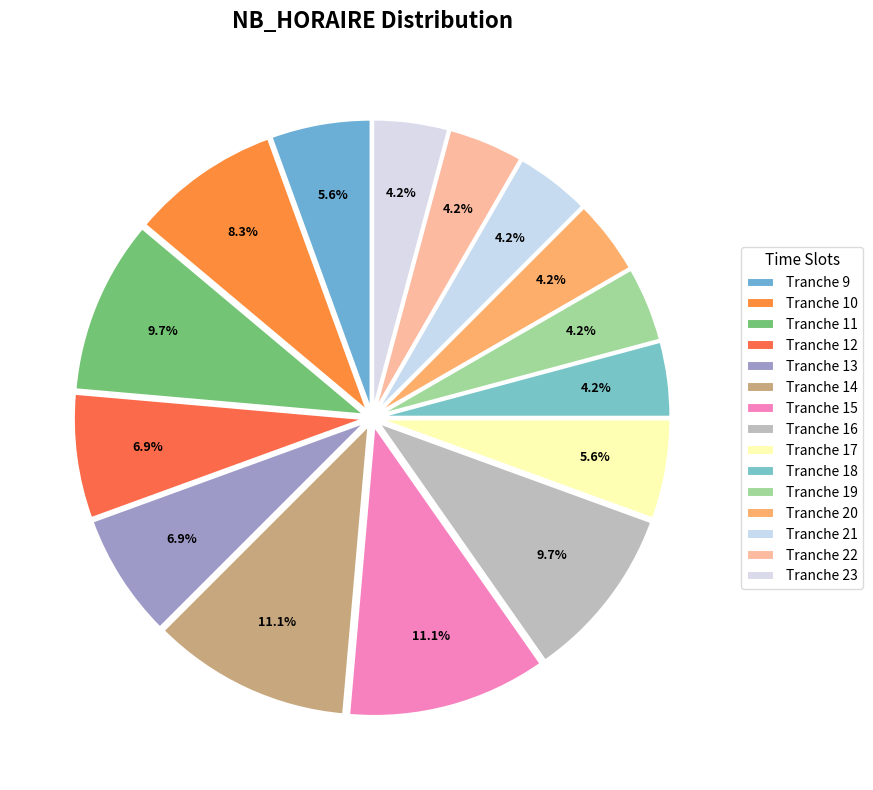

Between Tranche 13 and Tranche 17, which is larger?

Tranche 13